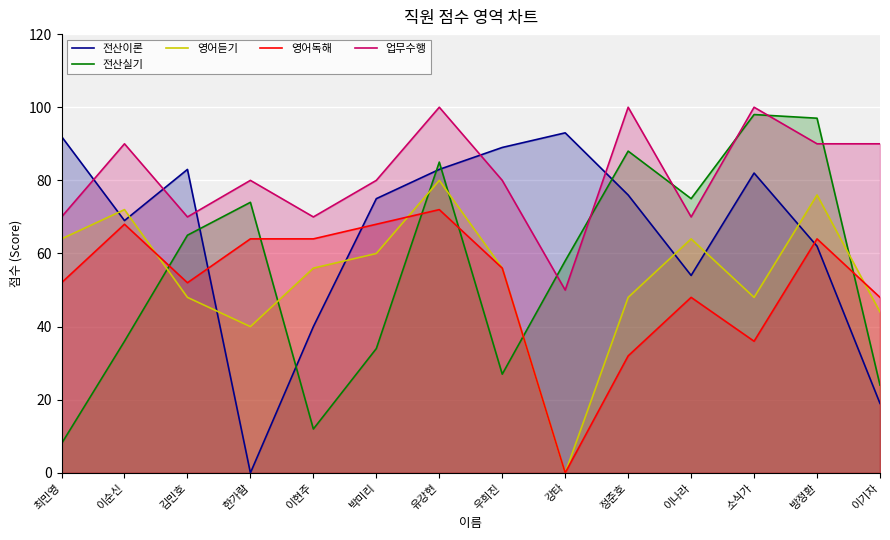

At which category does 전산이론 reach its first local valley?

이순신